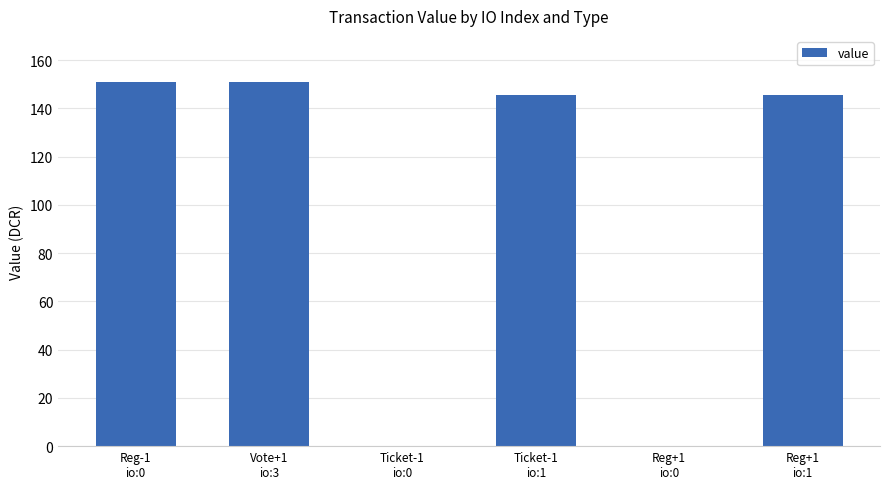

What is the sum of all values?

593.0